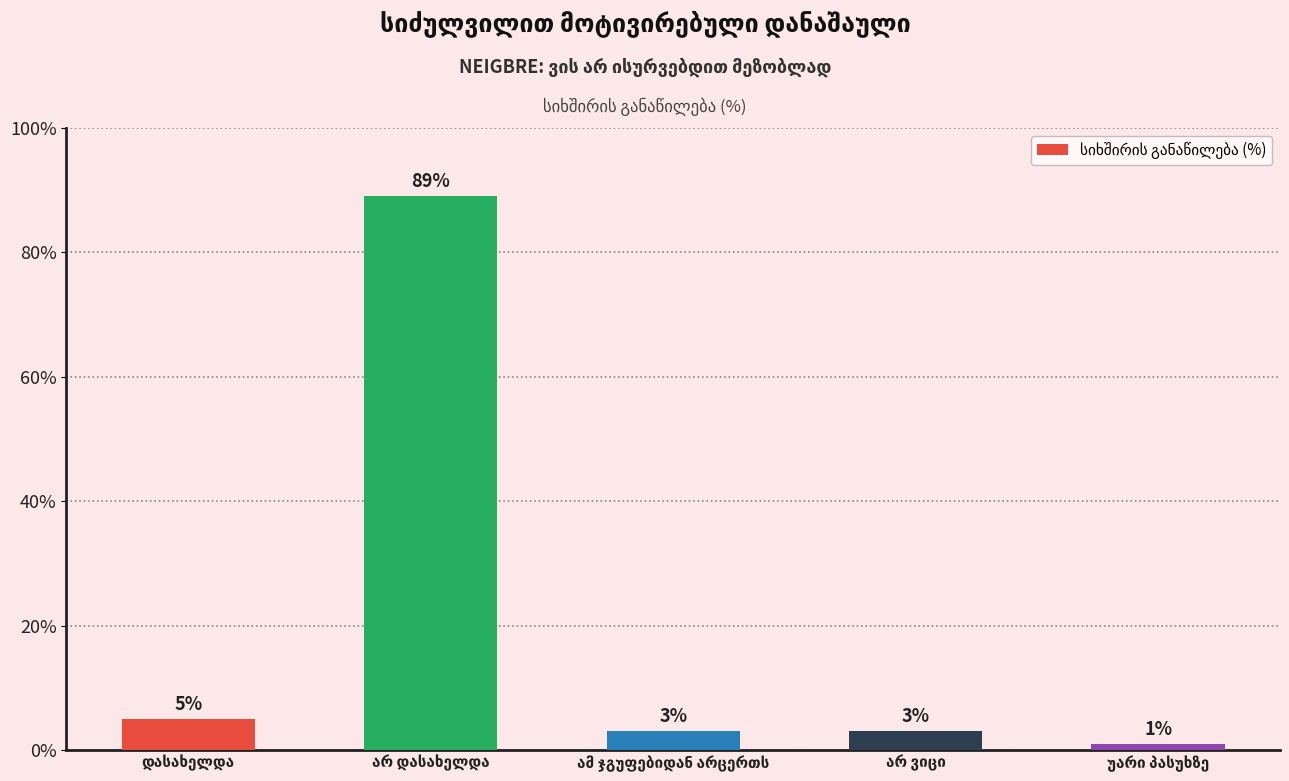

What is the sum of all values?

101